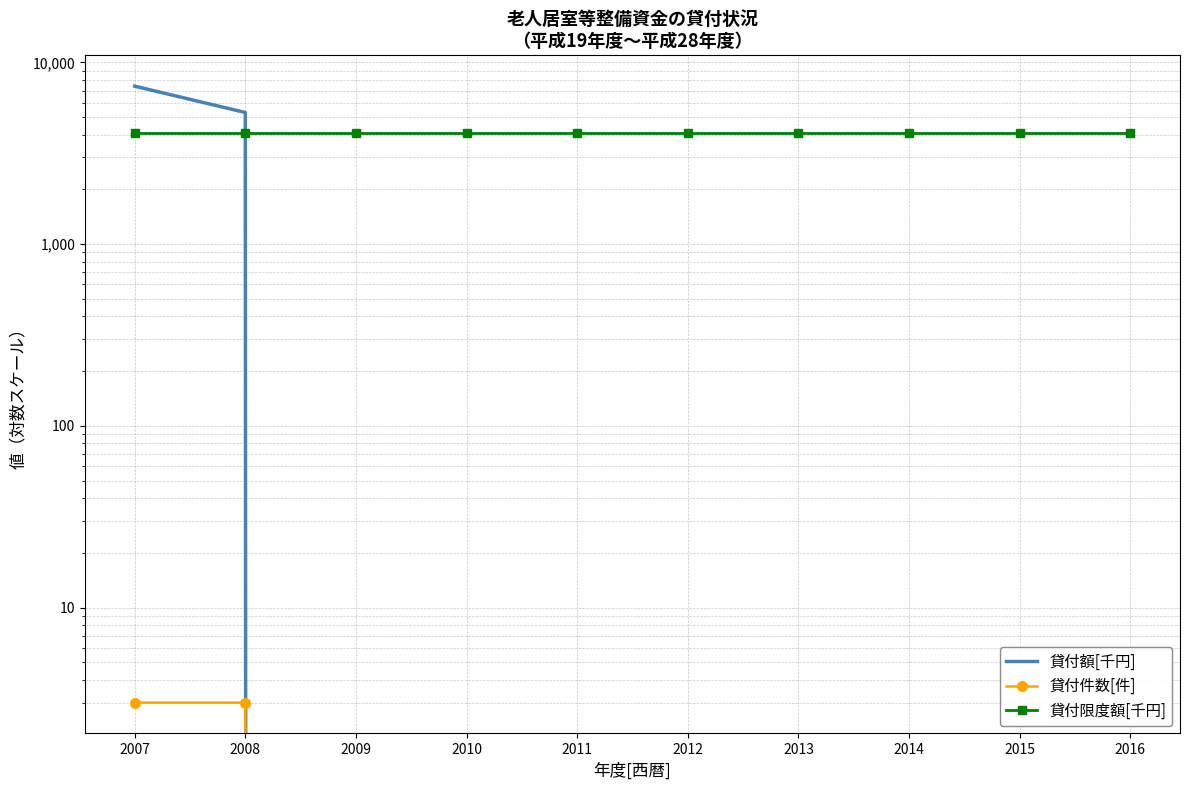

Between 2015 and 2016, which series saw the biggest shift?

貸付額[千円]